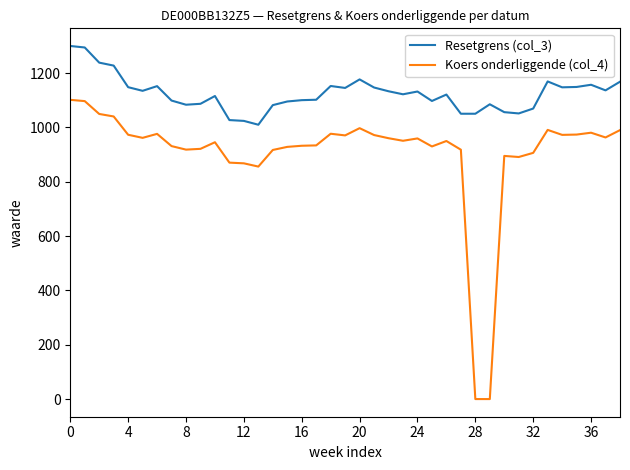

What is the greatest value displayed?

1299.8